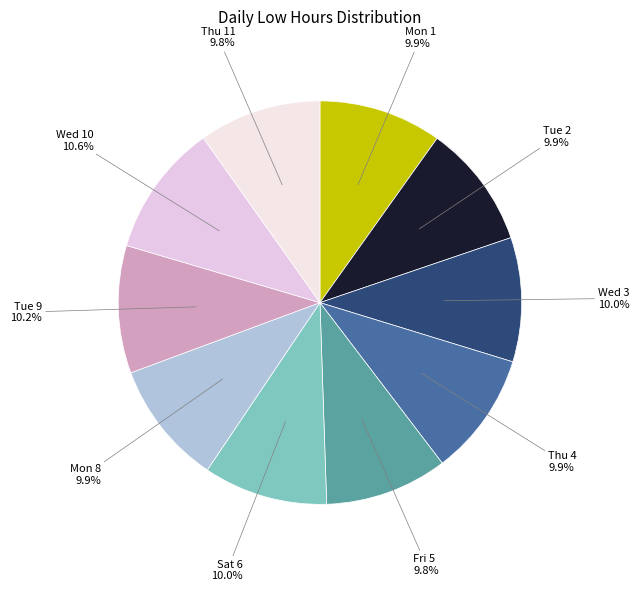

How many segments does this pie chart have?

10